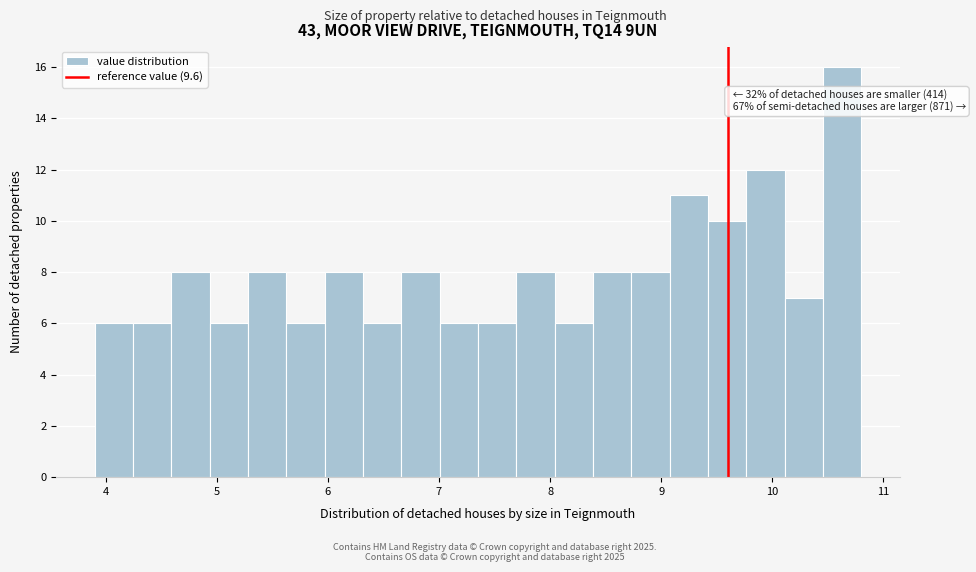

Around what value on the x-axis is the tallest bar? Give the approximate position of its centre, as read against the axis.

10.6